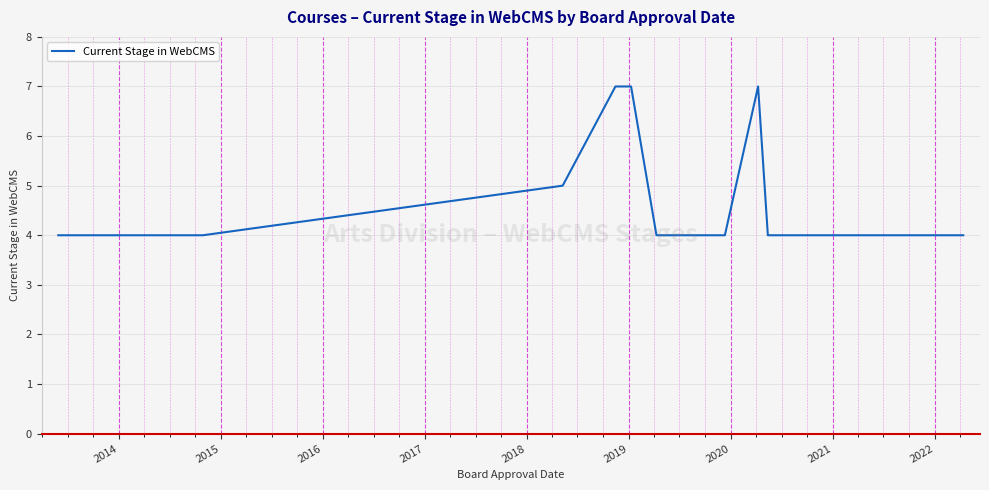

Which has a higher value, 2022 or 2018?

2018